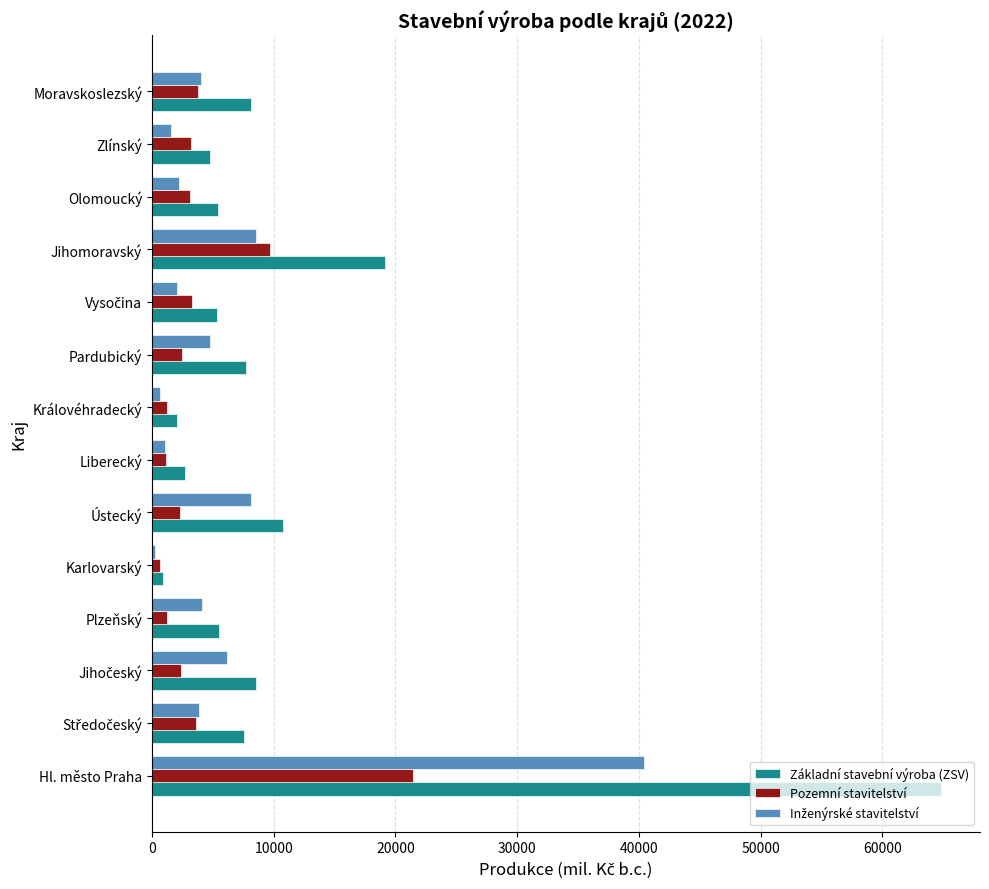

What is the sum of all Pozemní stavitelství values?

59672